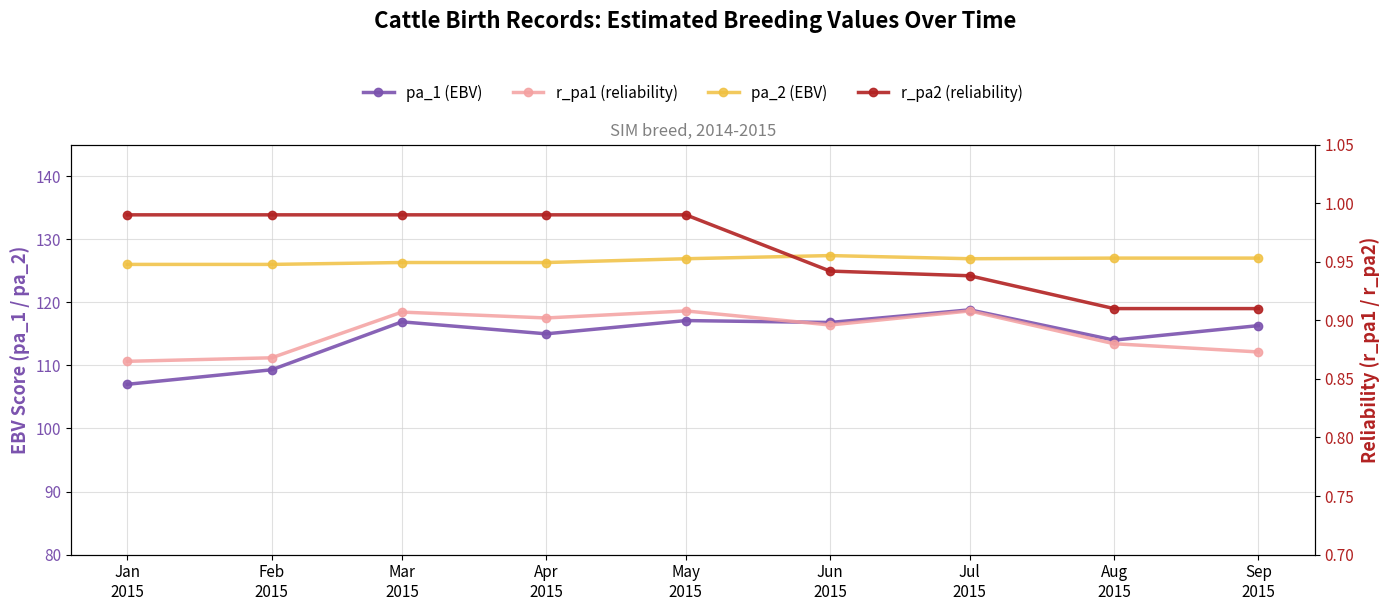

In pa_2 (EBV), how many points are lower than both neighbors (excluding endpoints)?

1